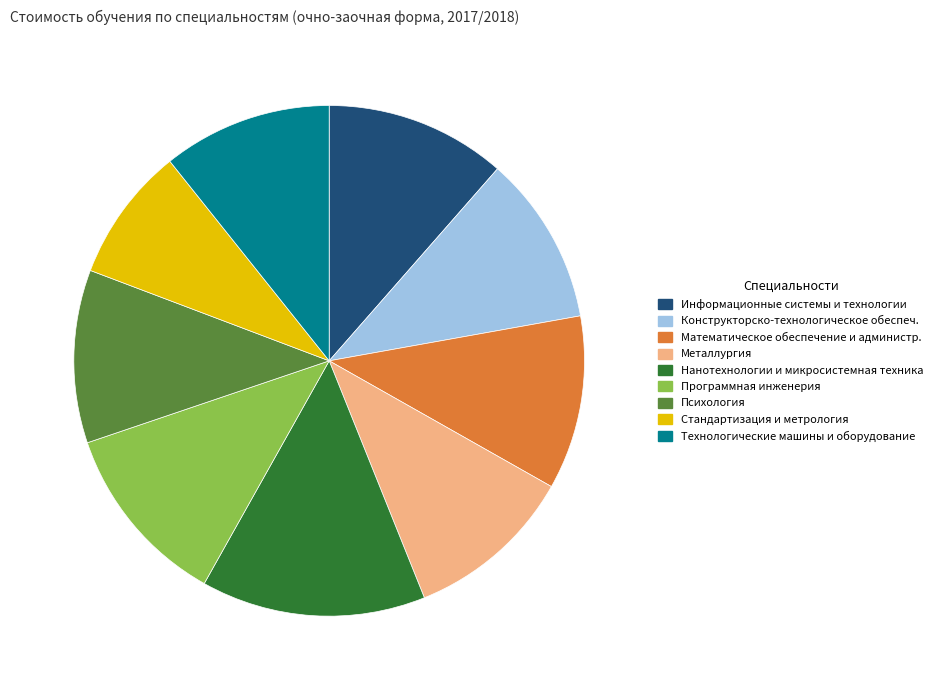

Is there any slice that represents more than half of the pie?

No